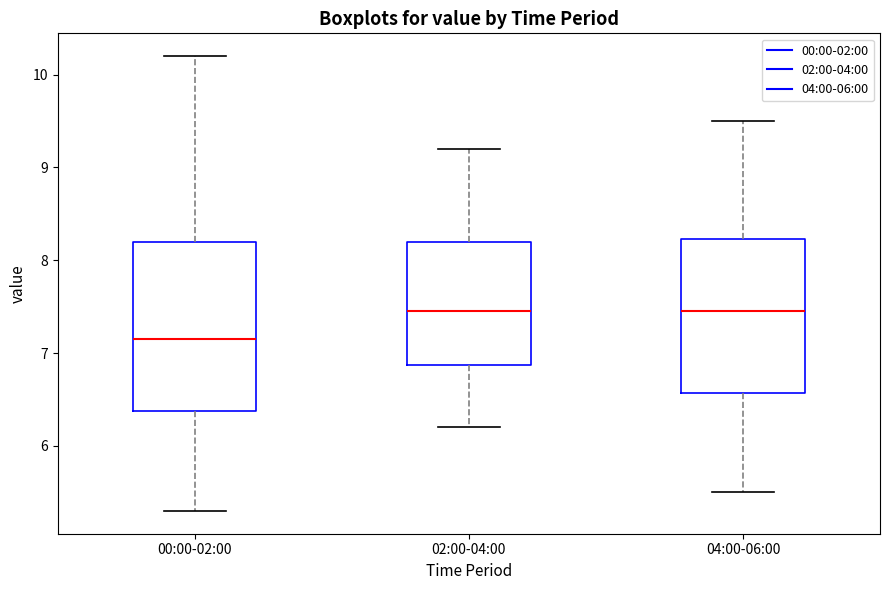

Where is the lower edge of the box for 04:00-06:00 on the y-axis? The values are not printed on the chart, so give them approximately, as read against the axis.

6.6